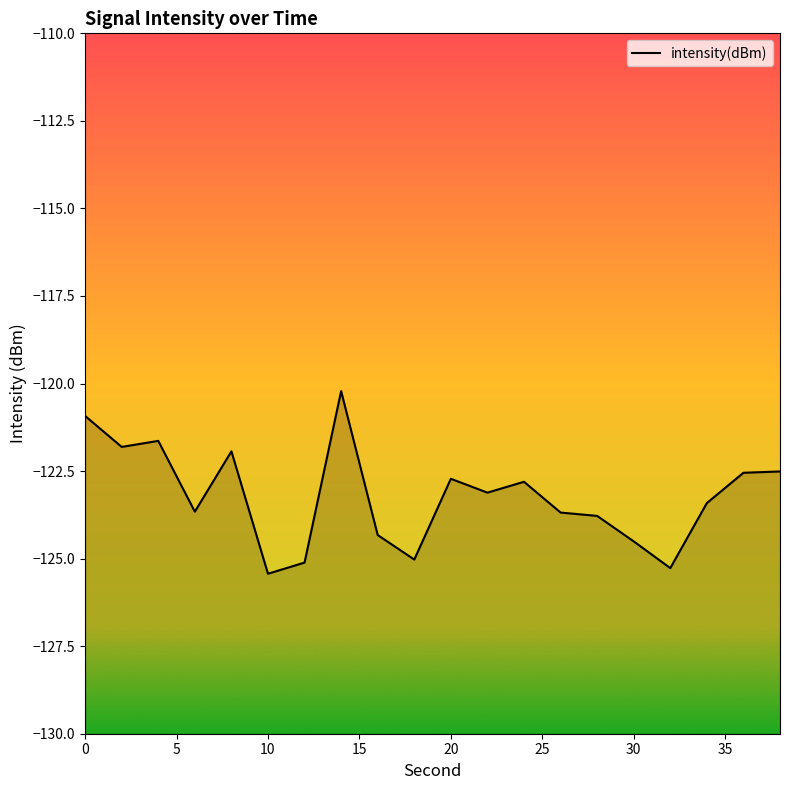

How many points are higher than both their immediate neighbors (excluding endpoints)?

5